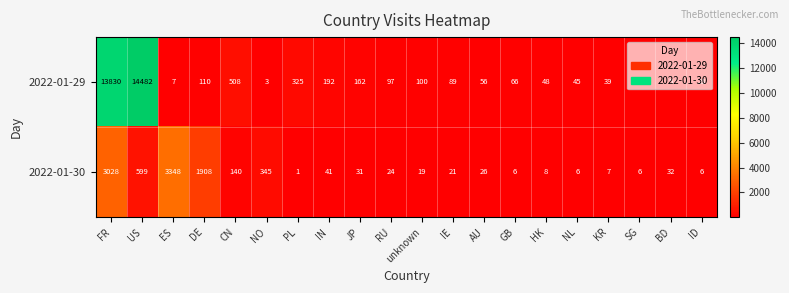

What is the highest value of the 2022-01-29 series?

14482